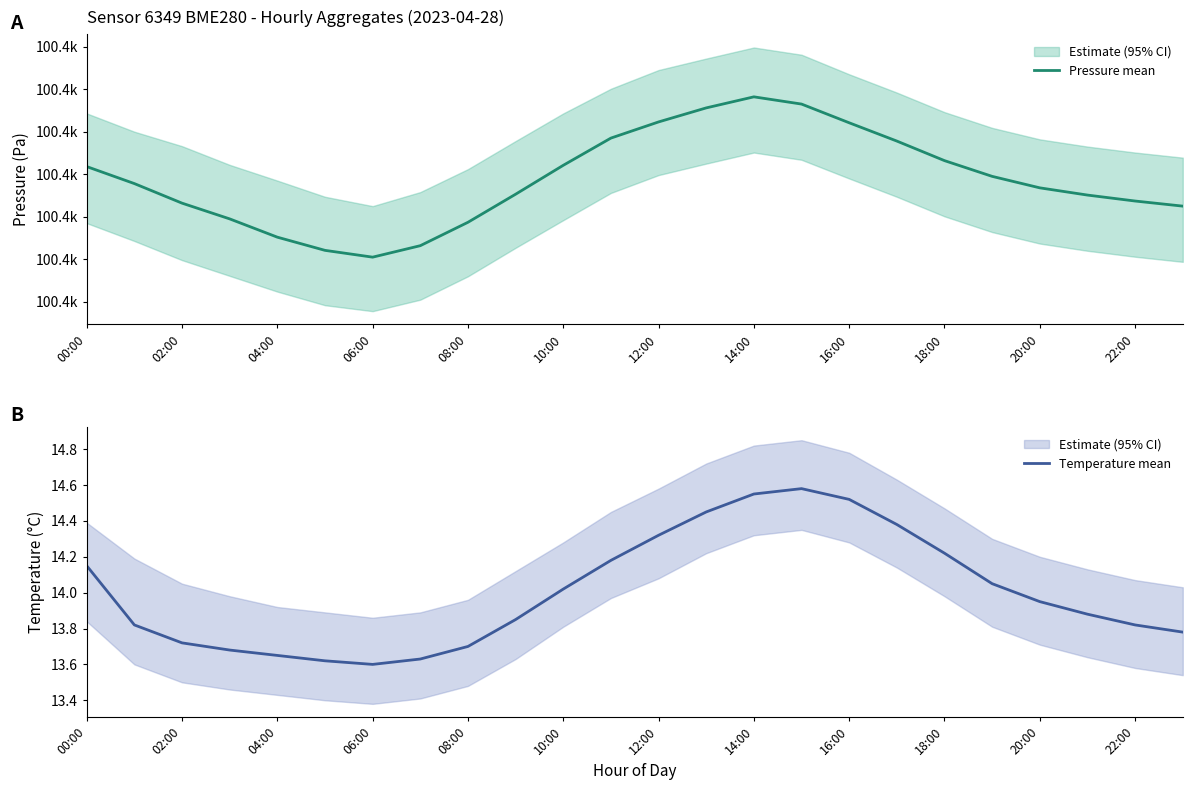

Rank the series by their average value, from lowest to highest.

Temperature mean, Pressure mean